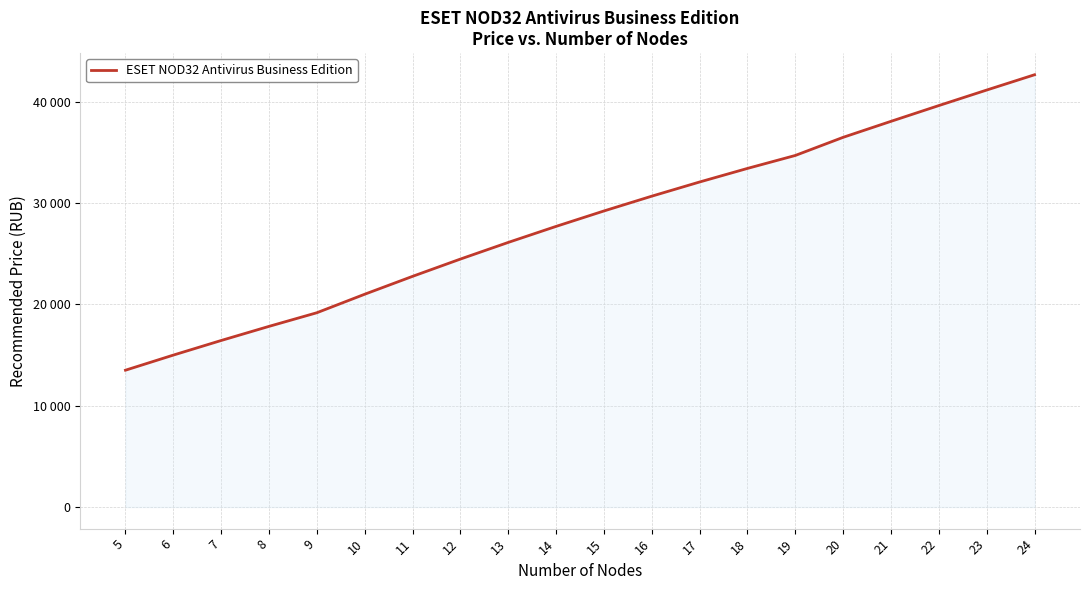

What is the sum of the values at 18 and 11?

56200